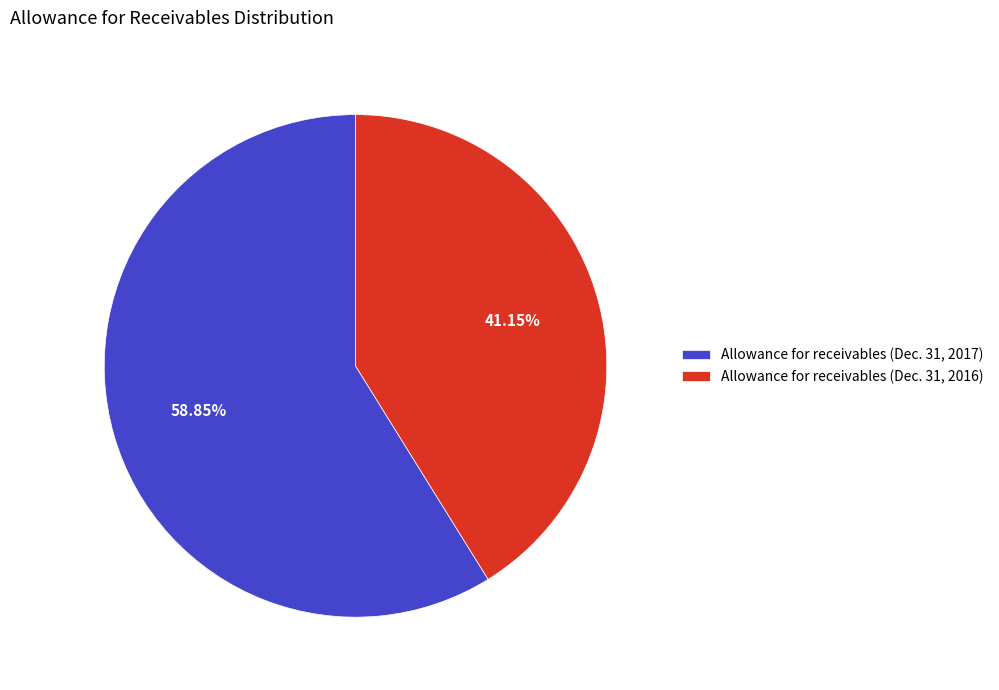

Approximately how many times larger is the value at Allowance for receivables (Dec. 31, 2016) compared to Allowance for receivables (Dec. 31, 2017)?

0.7